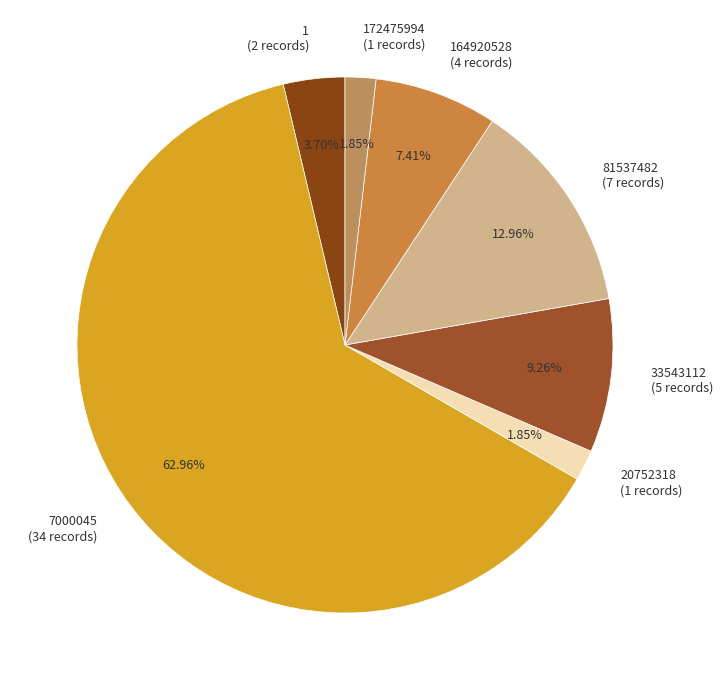

Is the sum of 164920528 (4 records) and 81537482 (7 records) greater than half?

No